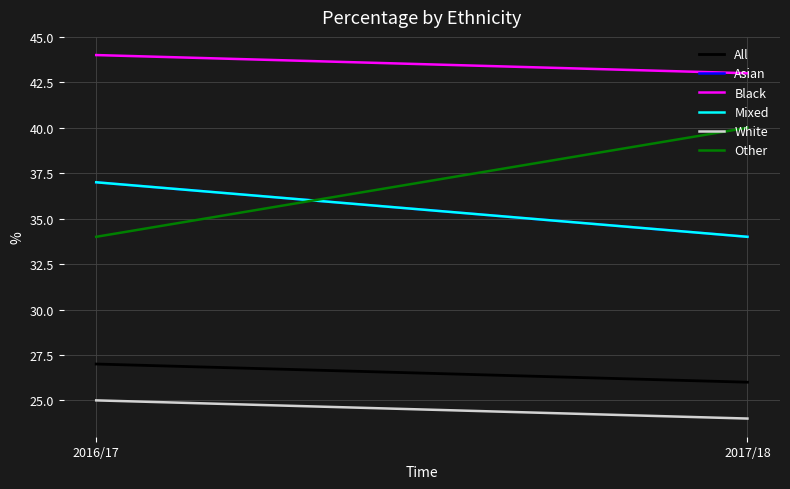

What is the difference between the maximum and minimum values in the Asian series?

3